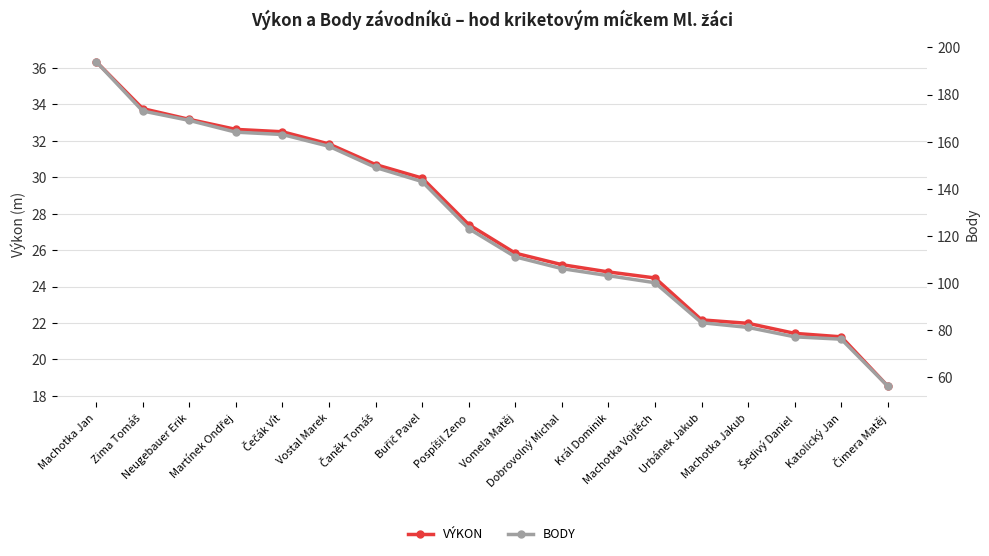

Rank the series at Král Dominik from lowest to highest value.

Výkon, Body